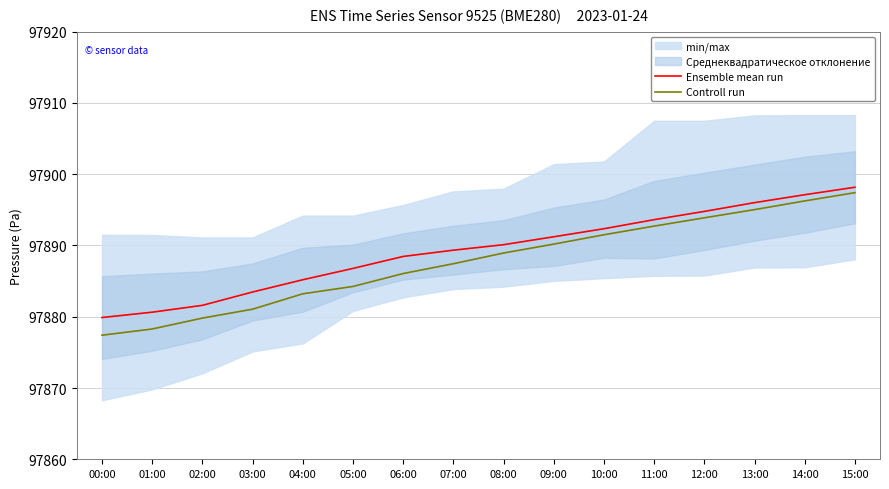

Reading right to left, transcribe all the data shown in this chart.

Ensemble mean run: 97898.2	97897.1	97896.0	97894.8	97893.6	97892.4	97891.2	97890.1	97889.3	97888.5	97886.8	97885.2	97883.5	97881.6	97880.6	97879.9
Controll run: 97897.4	97896.2	97895.0	97893.9	97892.7	97891.5	97890.2	97888.9	97887.4	97886.1	97884.2	97883.2	97881.1	97879.8	97878.3	97877.4